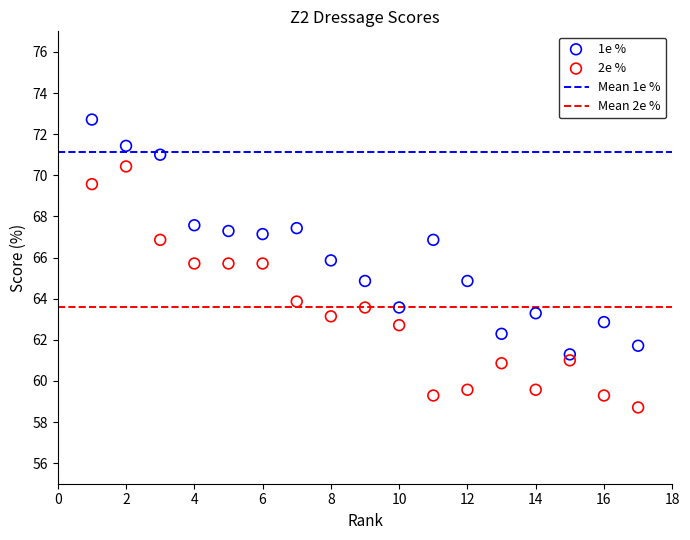

Across all data points, what is the range of Y values (max minus min)?

14.0